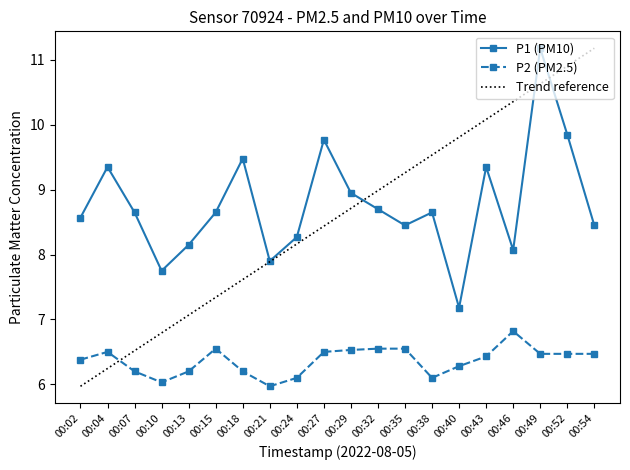

Rank the series by their maximum value, from lowest to highest.

P2, P1